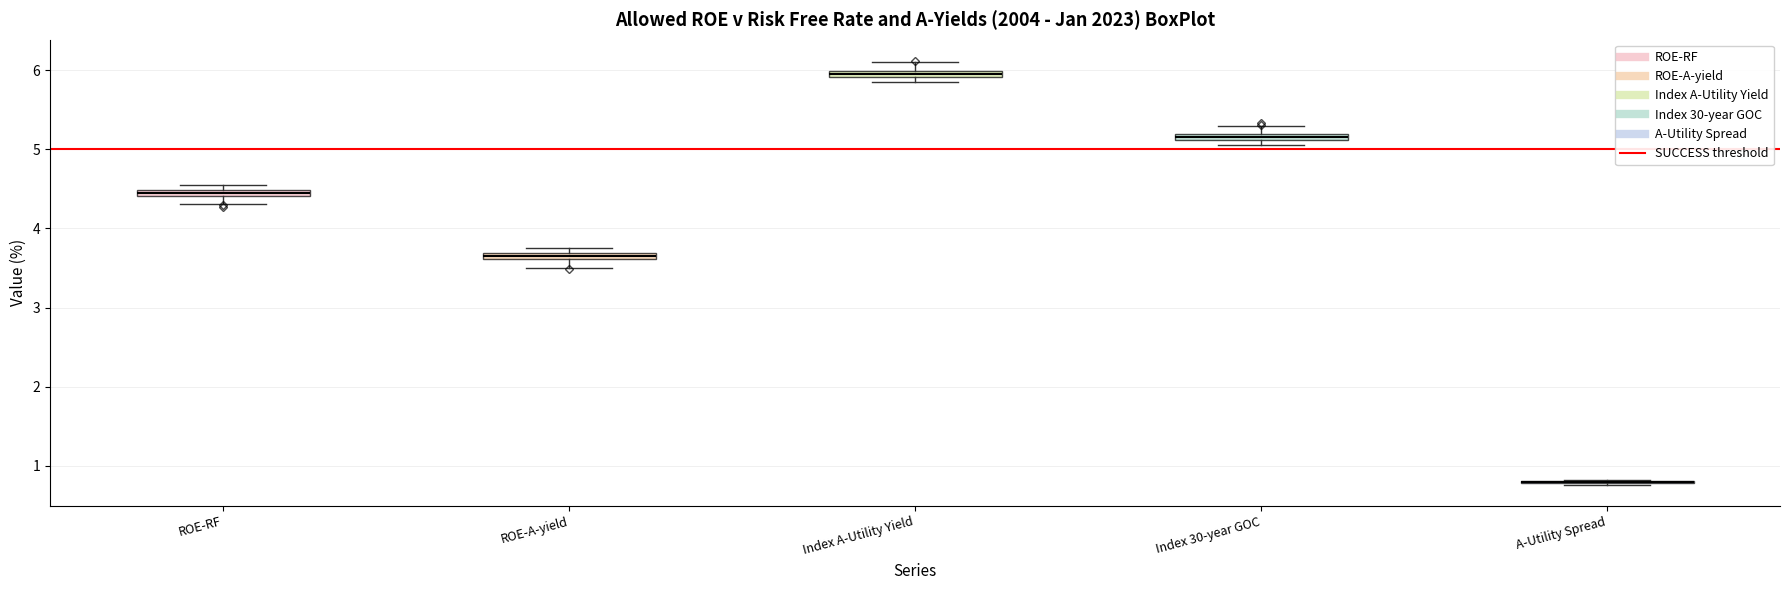

Where is the upper edge of the box for ROE-A-yield on the y-axis? The values are not printed on the chart, so give them approximately, as read against the axis.

3.7